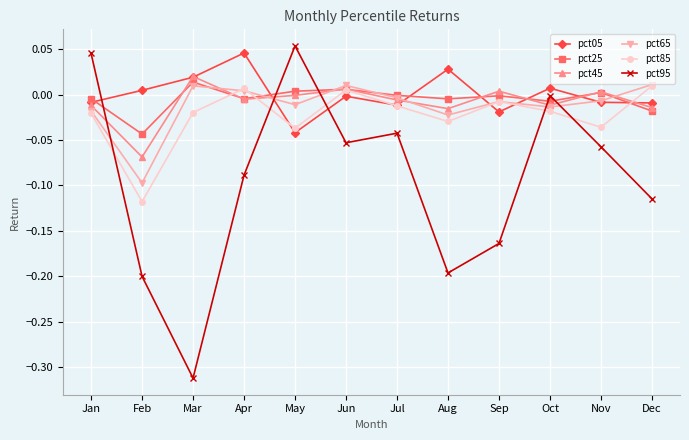

Where is the first local minimum for pct25?

Feb